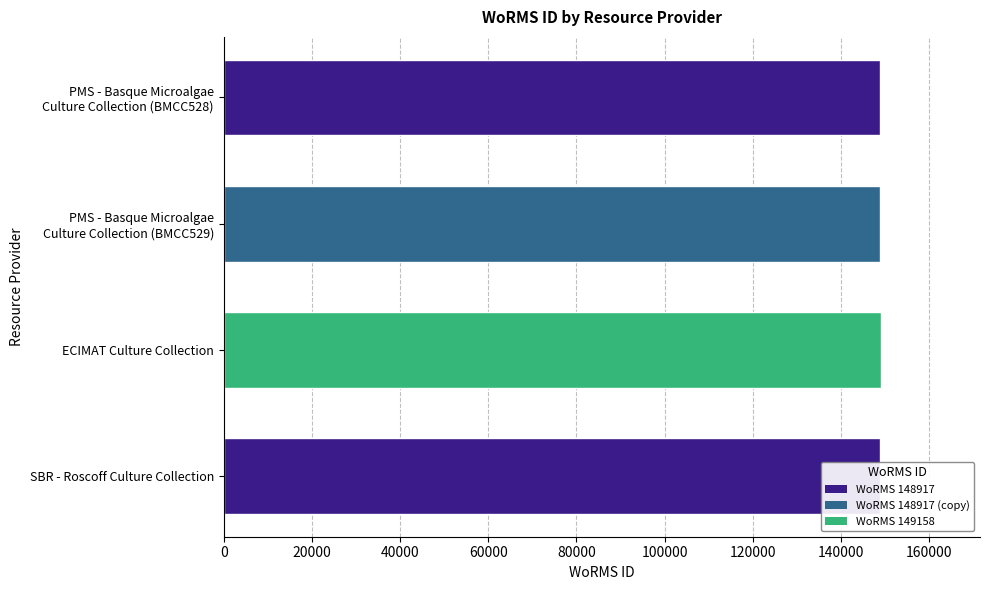

What is the minimum value shown in the chart?

148917